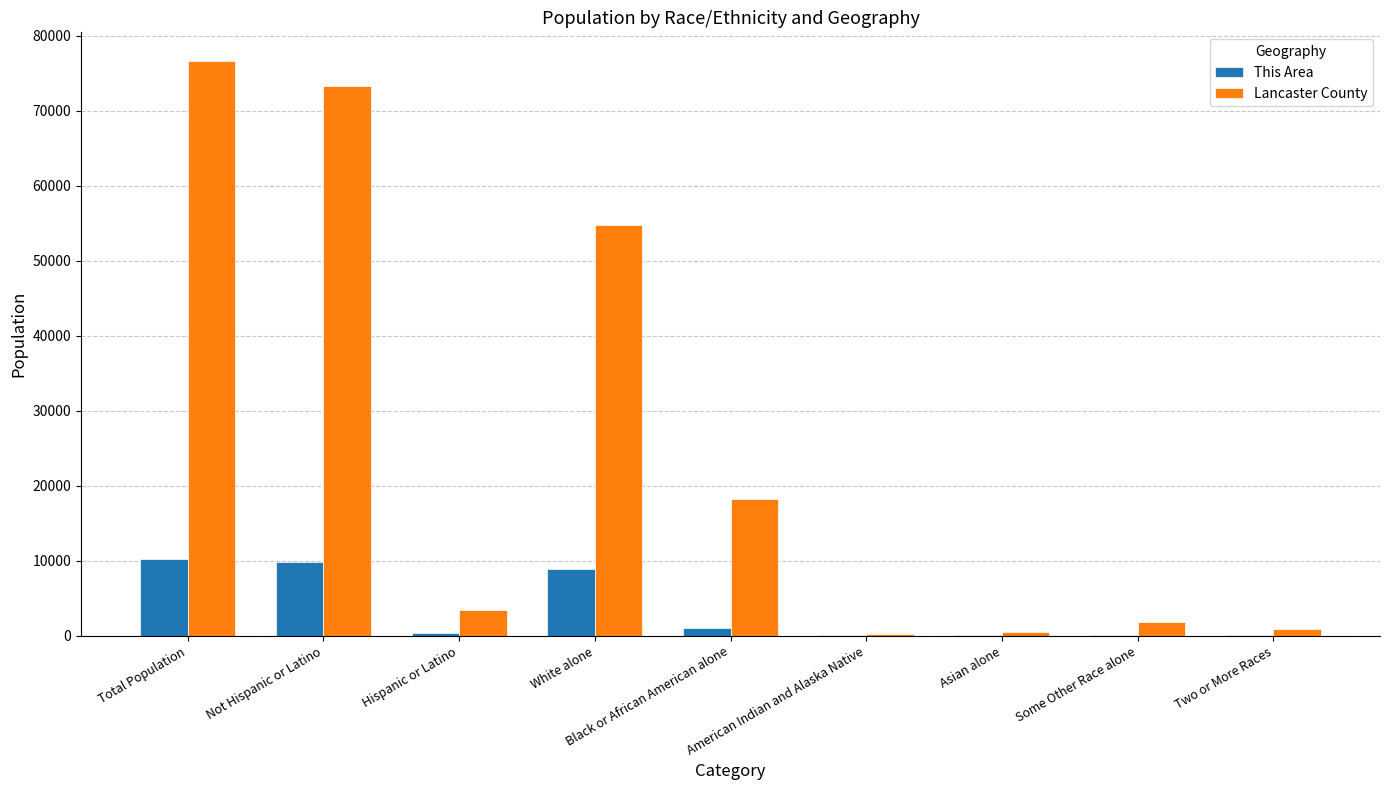

Between Total Population and White alone, which series saw the biggest shift?

Lancaster County